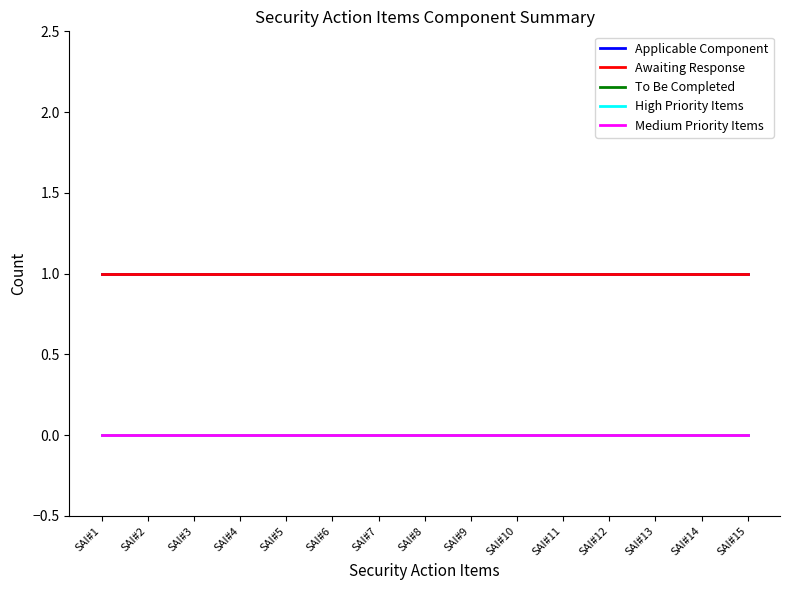

What is the spread (max minus min) of values at SAI#14?

1